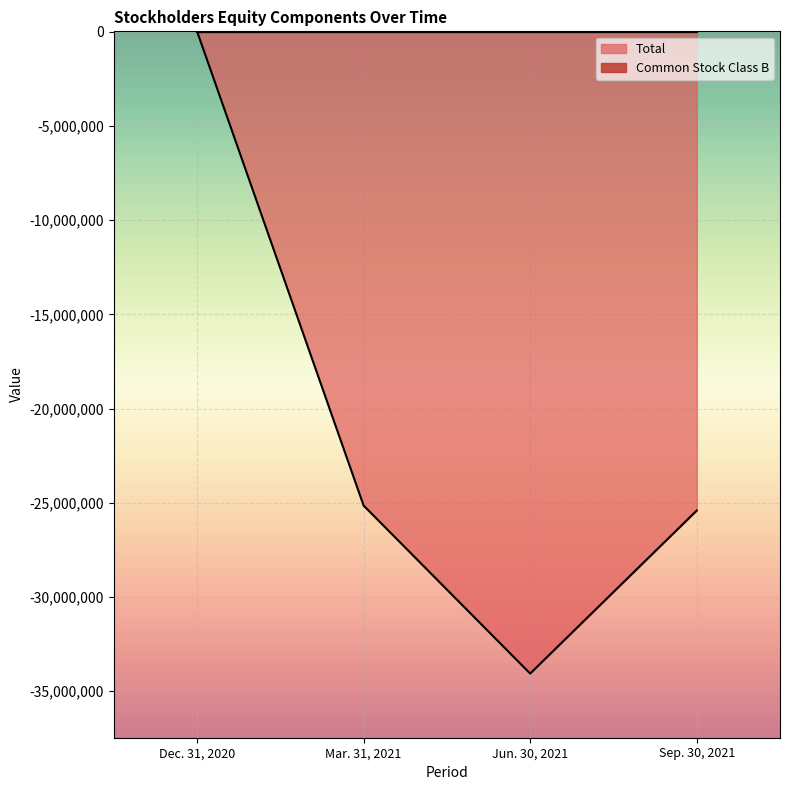

Reading right to left, transcribe all the data shown in this chart.

Sep. 30, 2021=-25411704	Jun. 30, 2021=-34066507	Mar. 31, 2021=-25149742	Dec. 31, 2020=24980